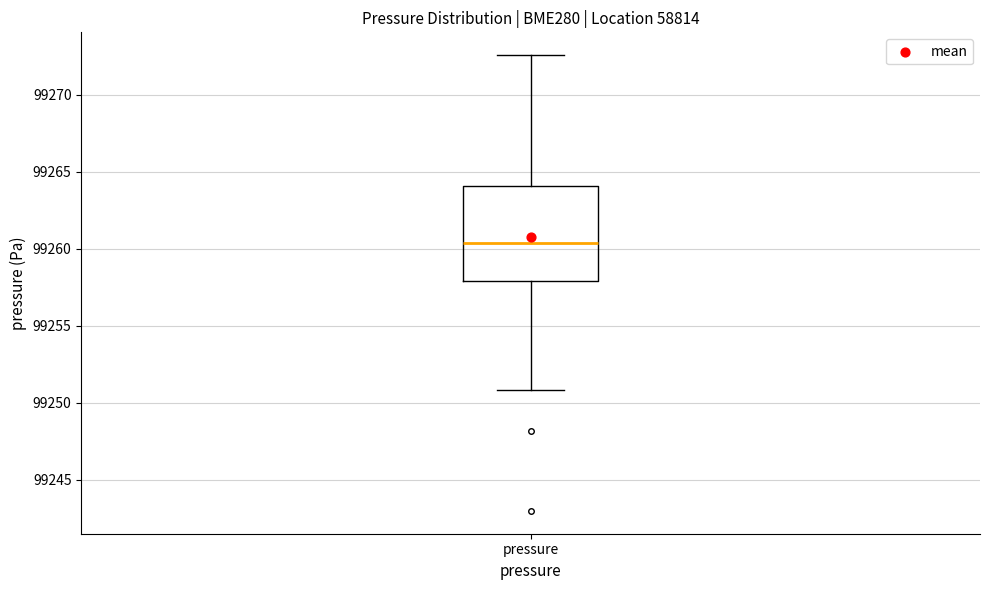

Where is the lower edge of the box for pressure on the y-axis? The values are not printed on the chart, so give them approximately, as read against the axis.

99258.0